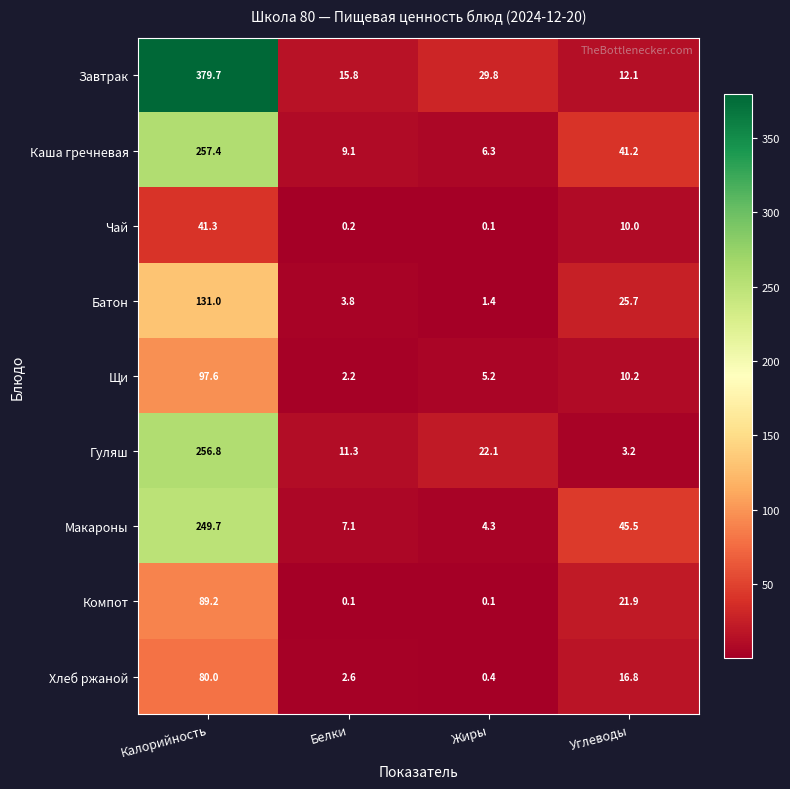

What is the total value across all series at Белки?

52.2